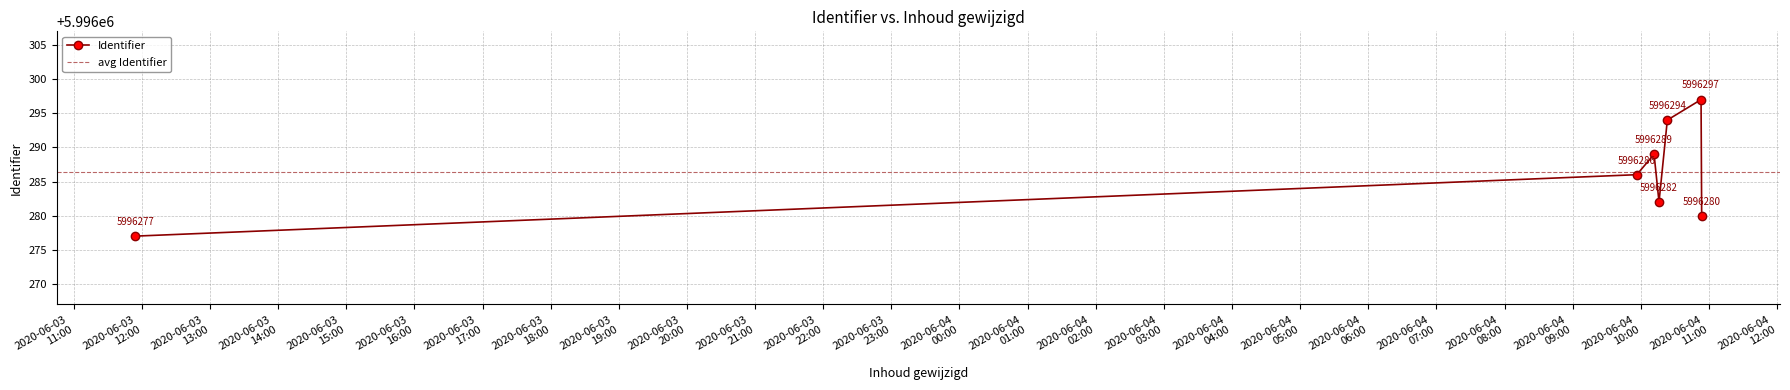

Rank the categories by value from highest to lowest.

2020-06-04 10:53:02, 2020-06-04 10:23:20, 2020-06-04 10:11:39, 2020-06-04 09:56:26, 2020-06-04 10:16:01, 2020-06-04 10:53:35, 2020-06-03 11:54:09